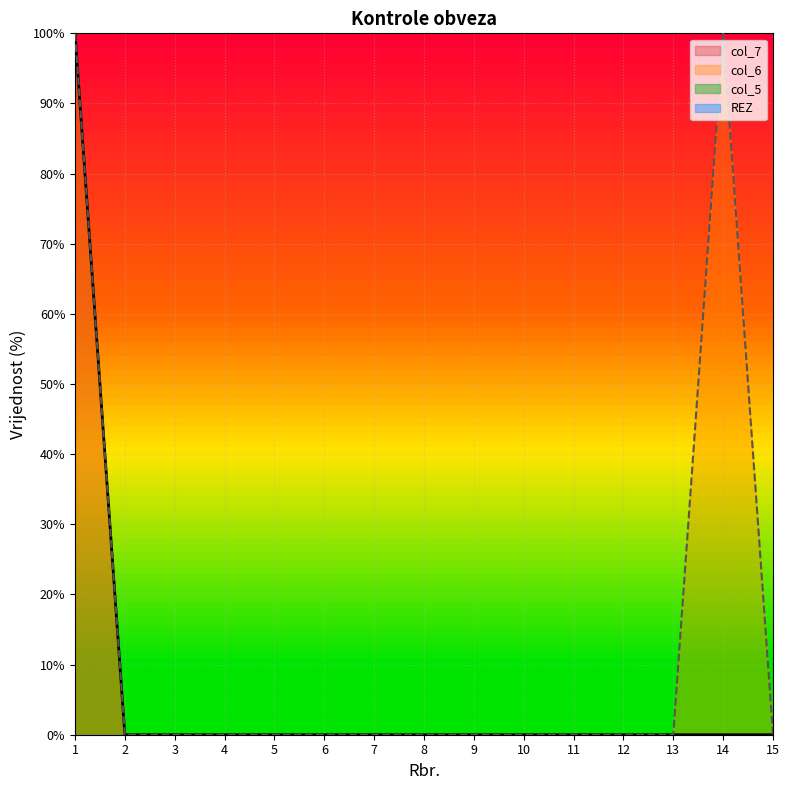

Which series has the largest total across all categories?

col_6